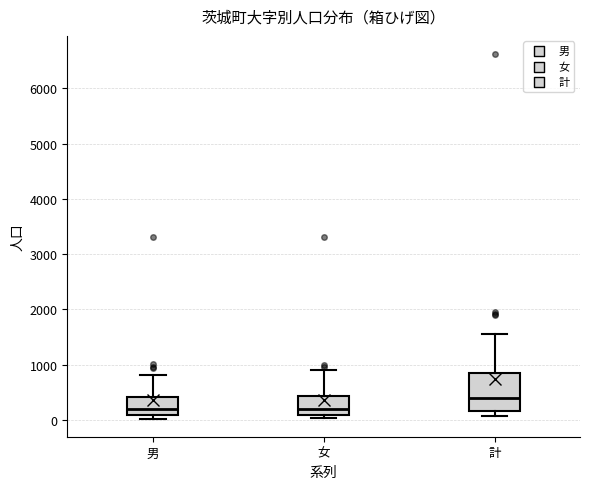

Which box is the tallest, from its lower edge to its upper edge?

計